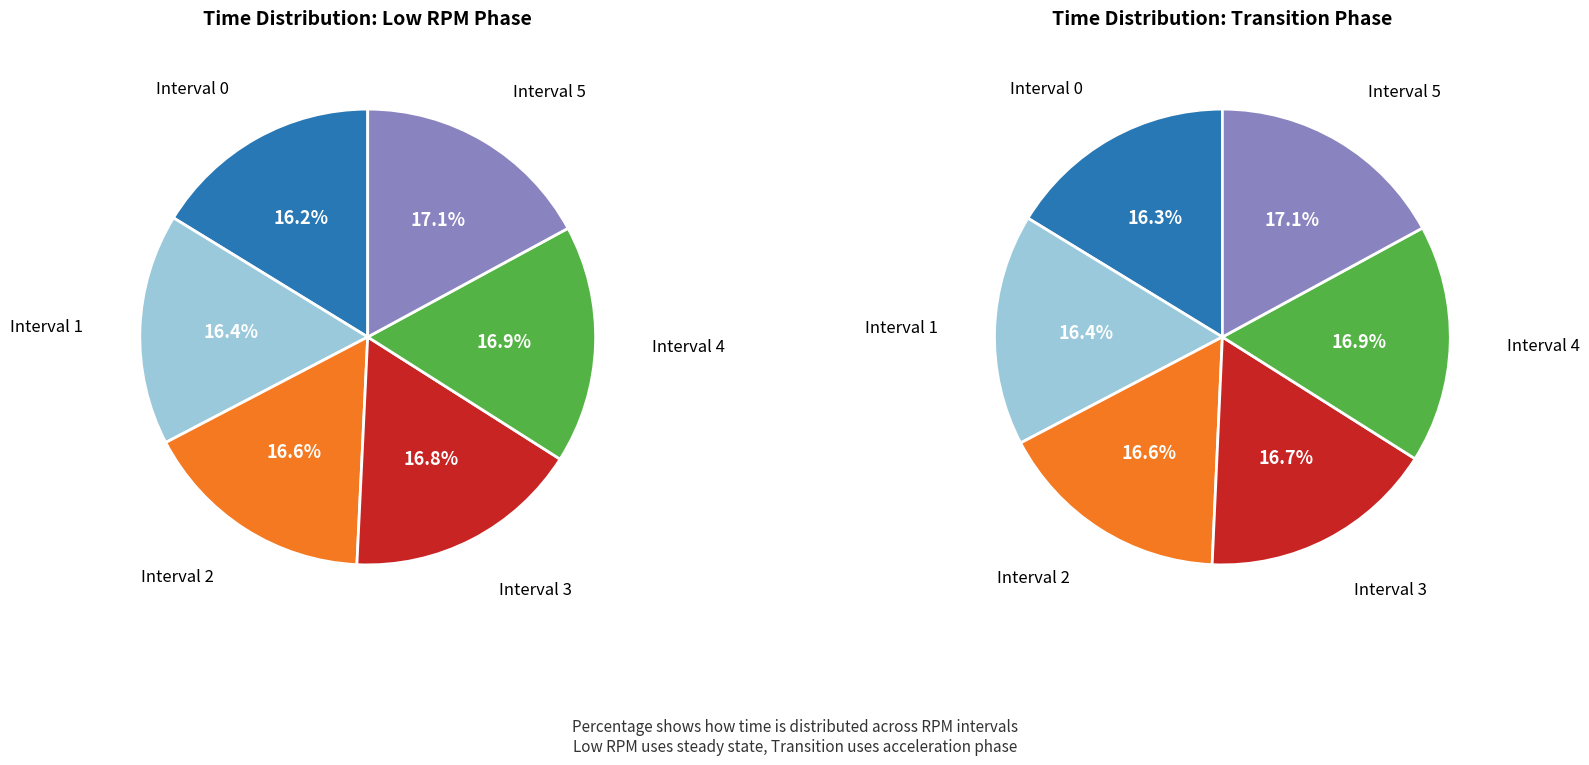

To the nearest percent, what is the combined percentage of 2 and 5?

34%